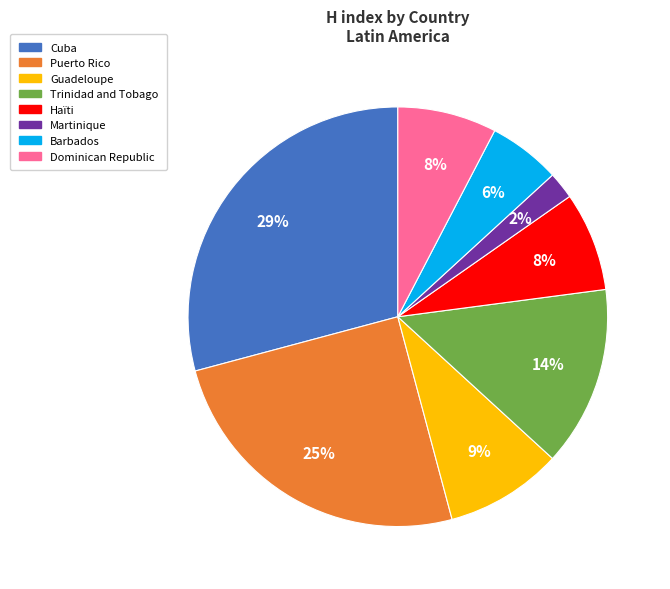

To the nearest percent, what is the combined percentage of Martinique and Dominican Republic?

10%